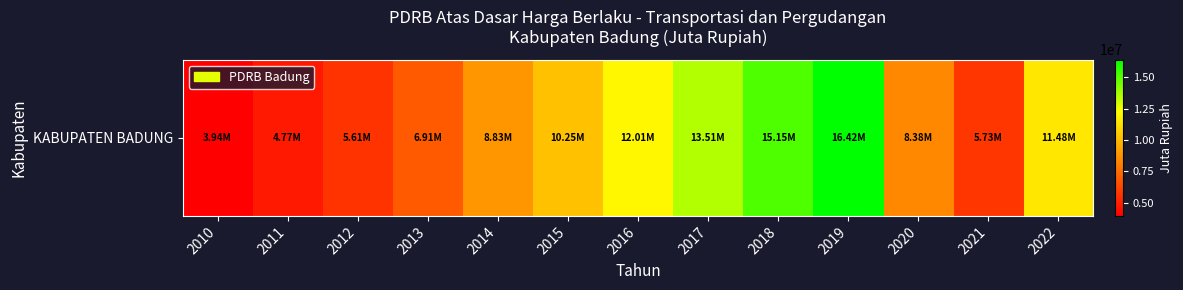

Reading left to right, list all the values displayed in this chart.

3939180.0	4769001.3	5610455.2	6913400.6	8831238.2	10245821.5	12005987.3	13506249.0	15149339.4	16424218.2	8384068.6	5734099.4	11477866.1